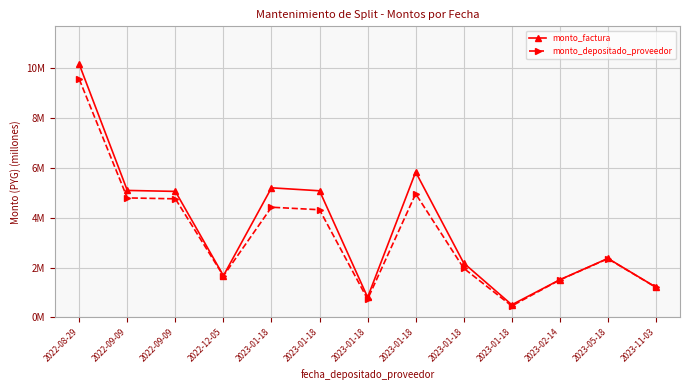

Rank the series at 2023-01-18 from lowest to highest value.

monto_depositado_proveedor, monto_factura